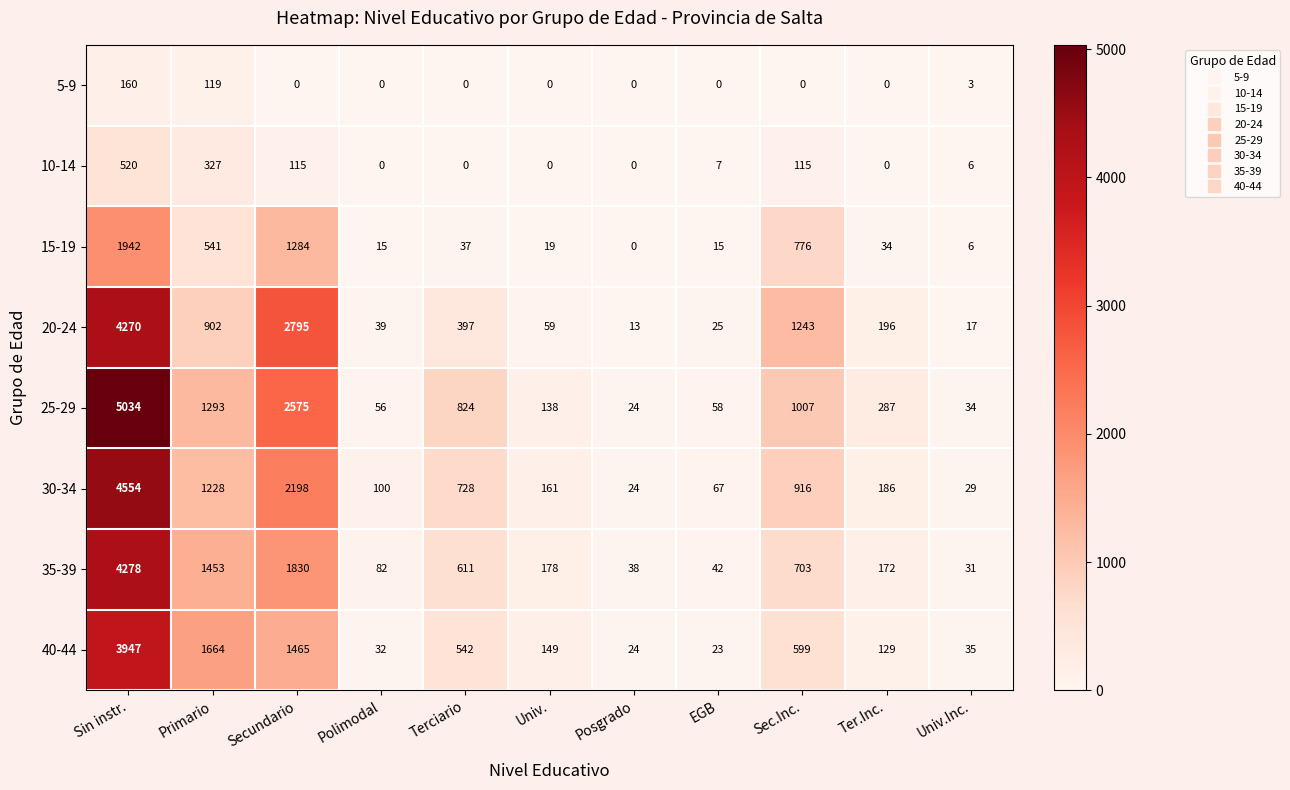

Which series has the widest spread of values?

25-29